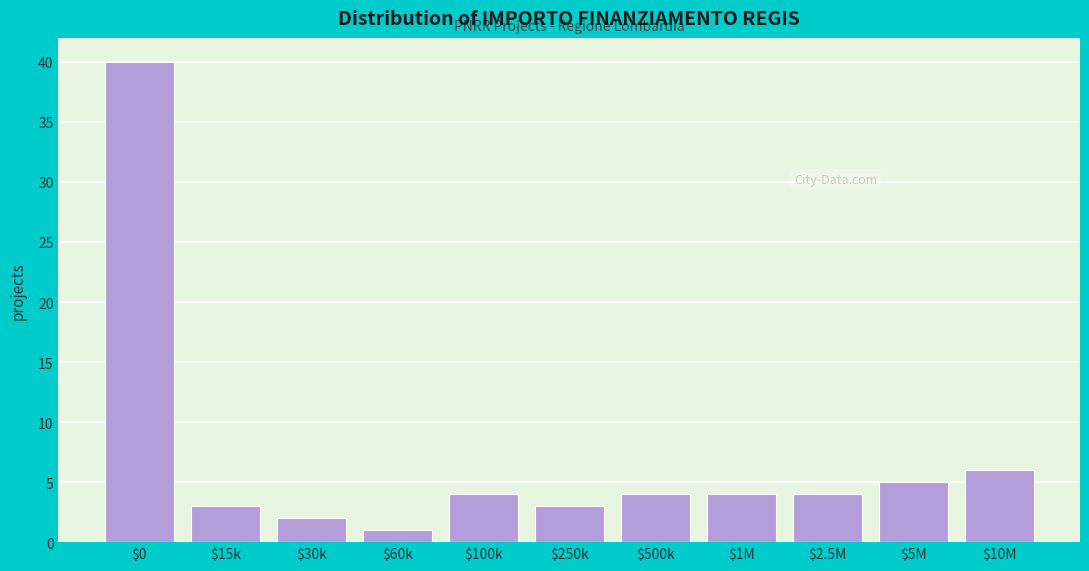

Reading left to right, extract all data points from this chart.

40	3	2	1	4	3	4	4	4	5	6